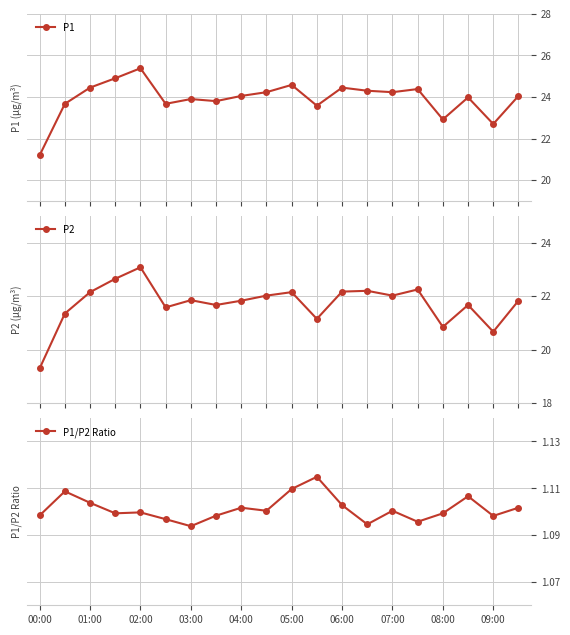

What are all the series names shown in the legend?

P1, P2, P1/P2 Ratio